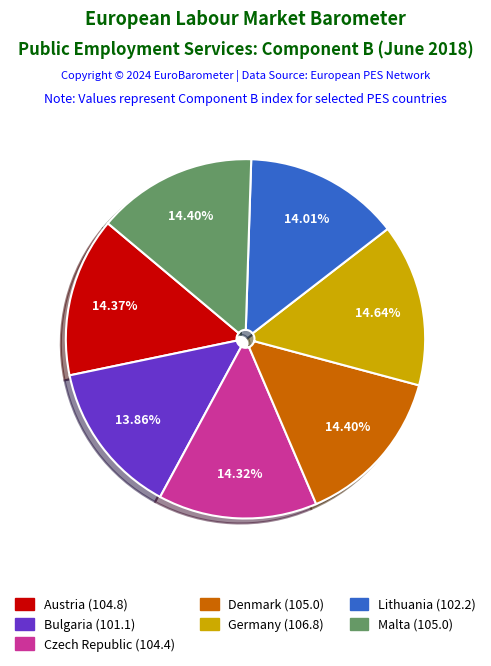

Does any single category account for the majority?

No